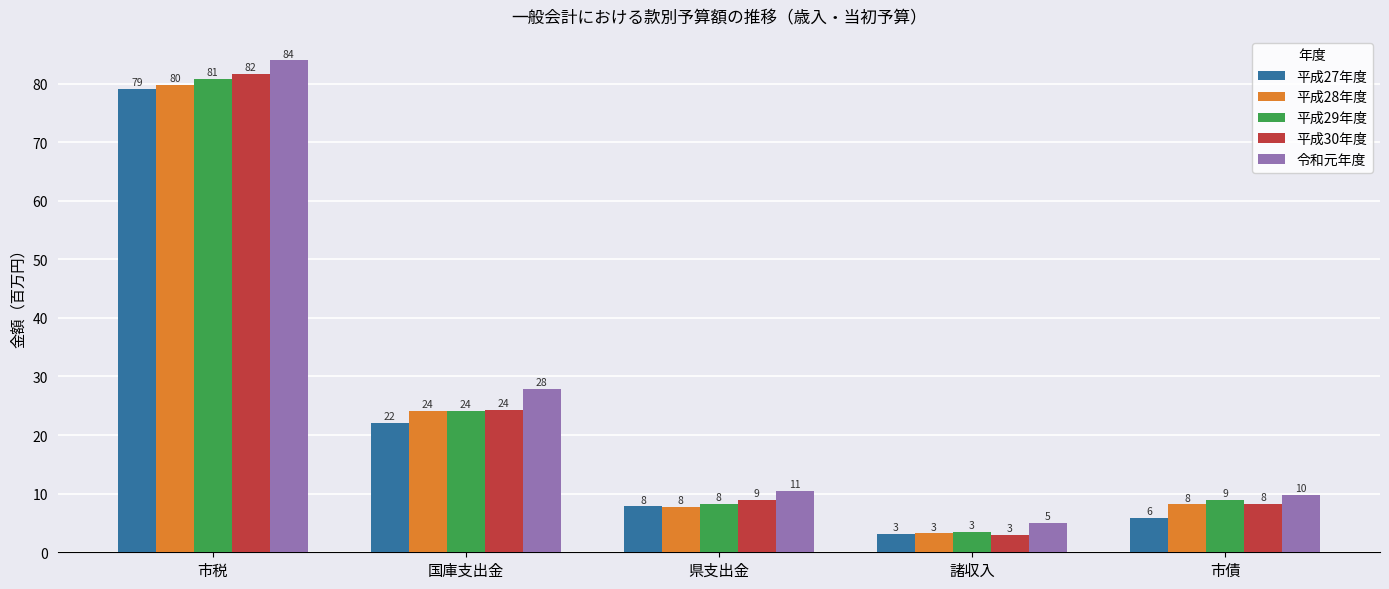

Between 市税 and 市債, which series saw the biggest shift?

令和元年度